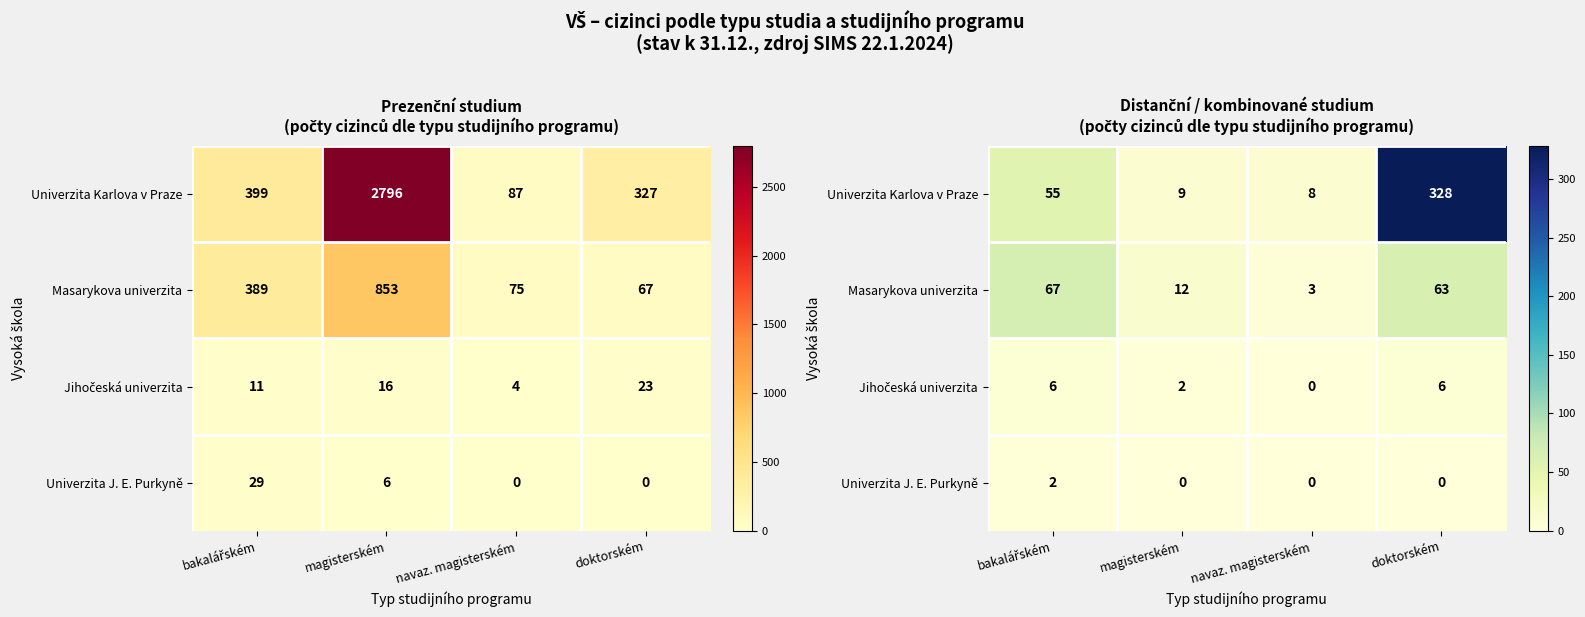

What is the difference between the Univerzita J. E. Purkyně values at bakalářském and navaz. magisterském?

2